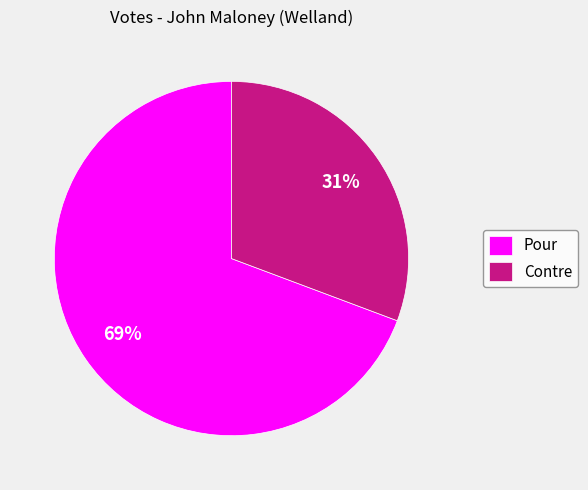

What percentage is the Pour slice, to the nearest percent?

69%